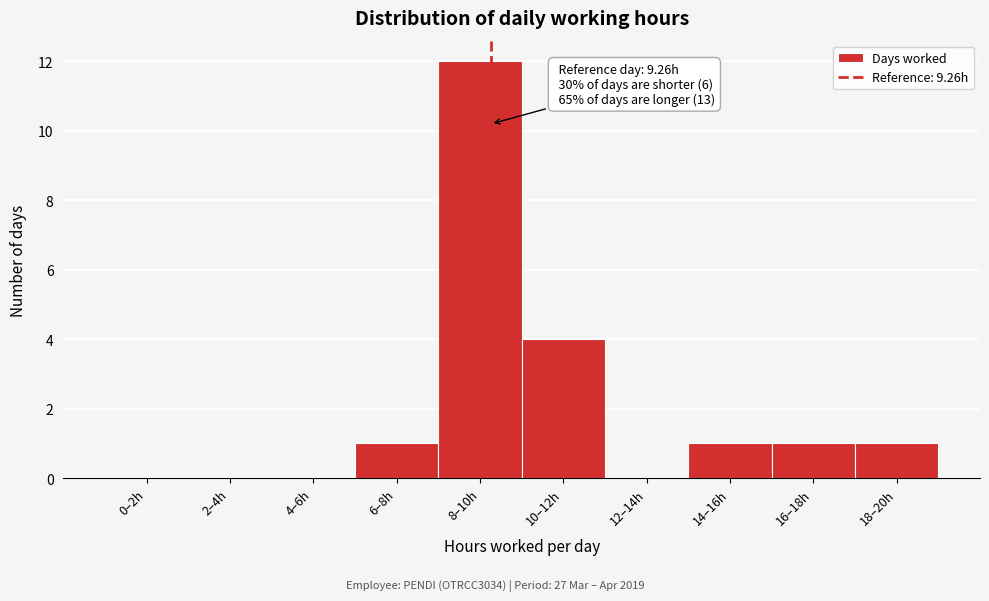

Reading left to right, what are all the values shown in this chart?

0–2h=0	2–4h=0	4–6h=0	6–8h=1	8–10h=12	10–12h=4	12–14h=0	14–16h=1	16–18h=1	18–20h=1